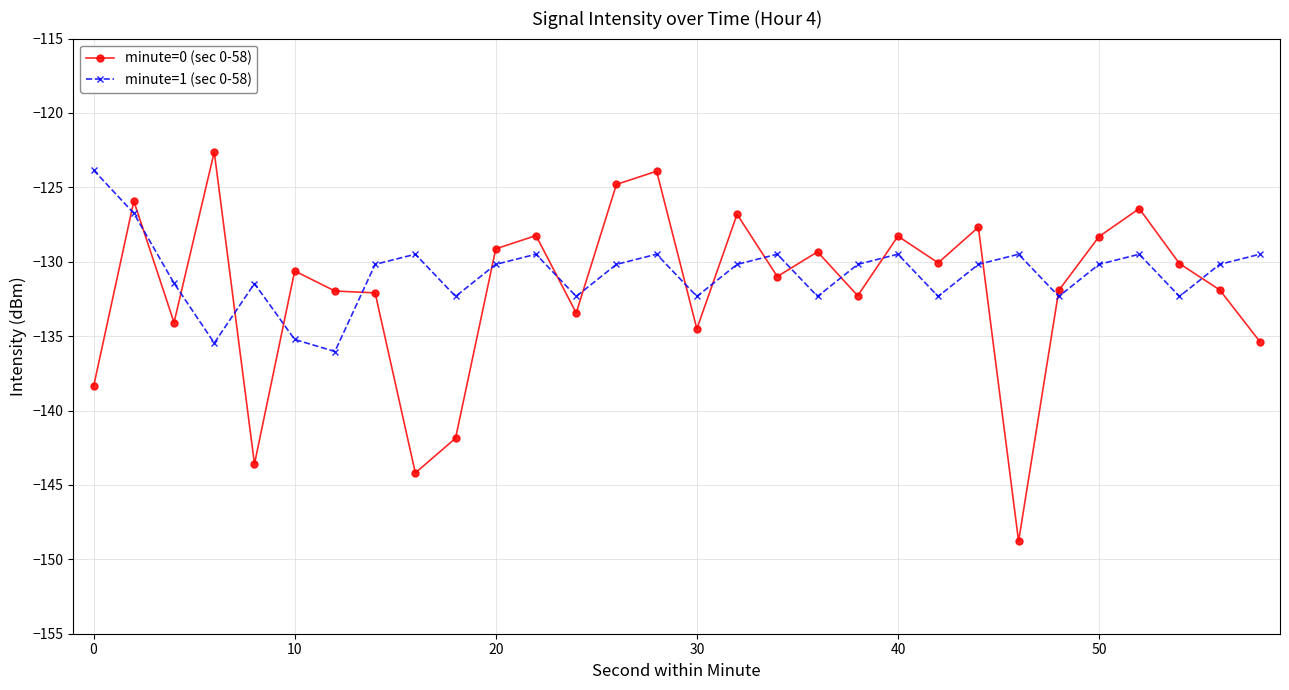

At how many categories does at least one series exceed -139?

30